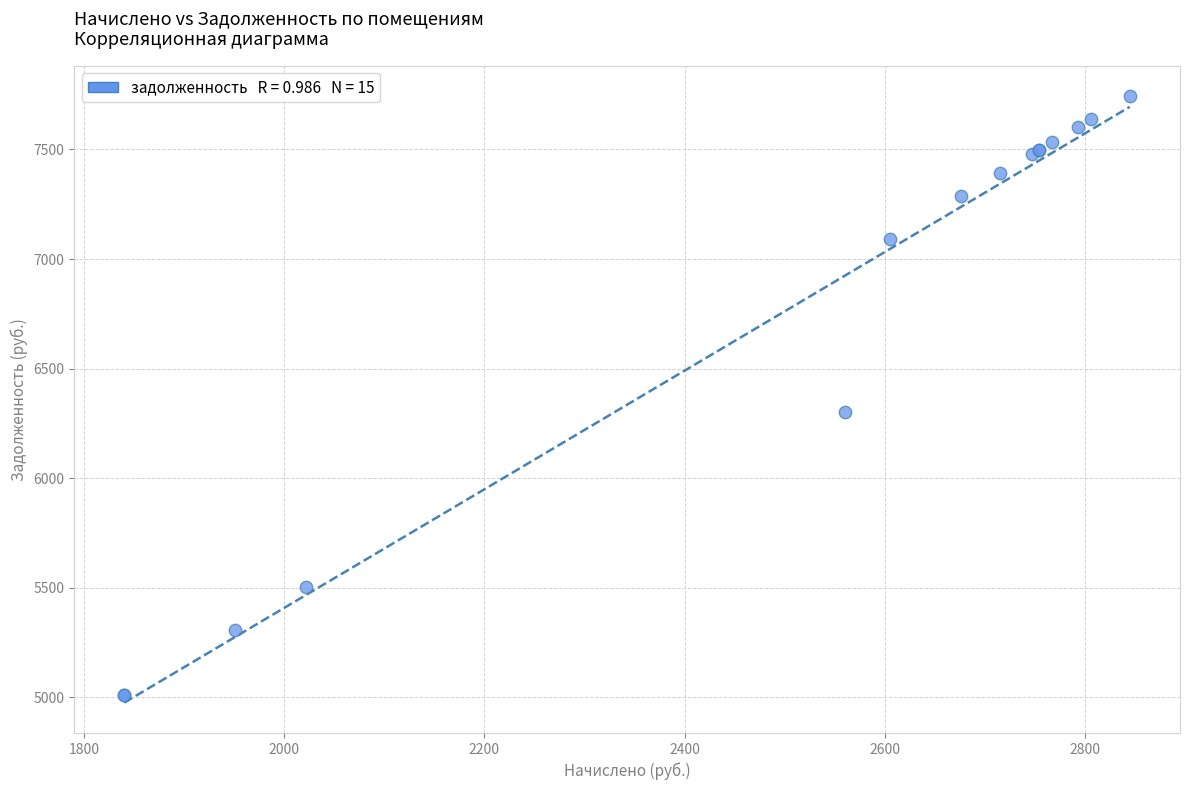

What Y value in the scatter plot is closest to 6376?

6302.2